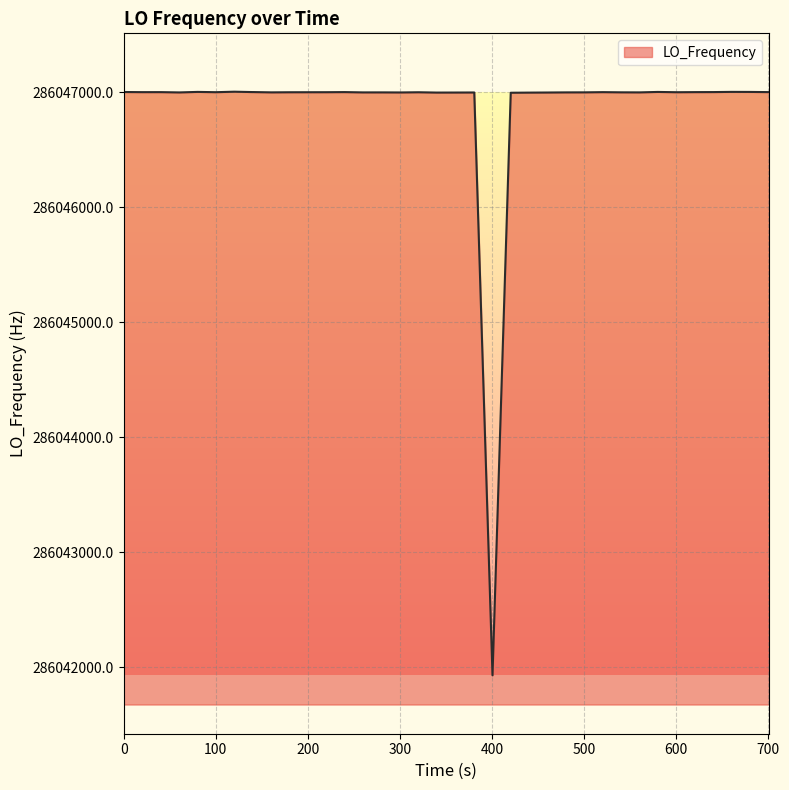

What is the difference between the maximum and minimum values?

5077.5